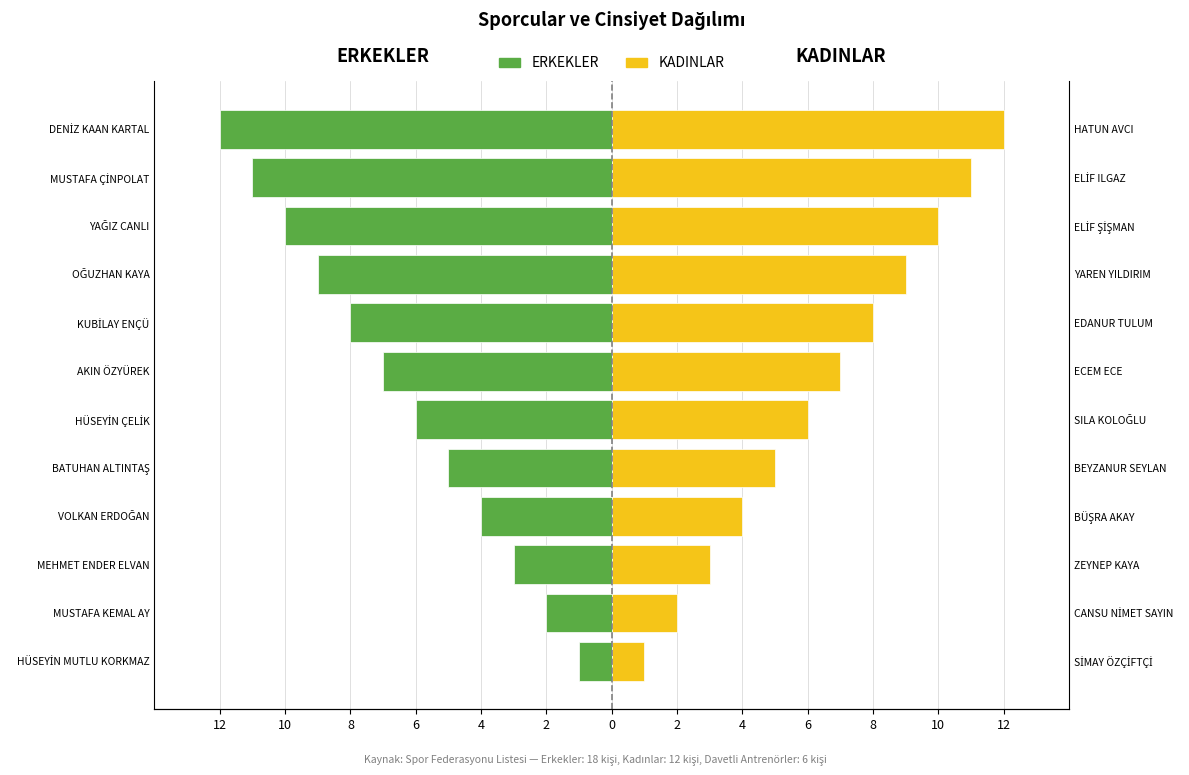

Count the number of data series in this chart.

2